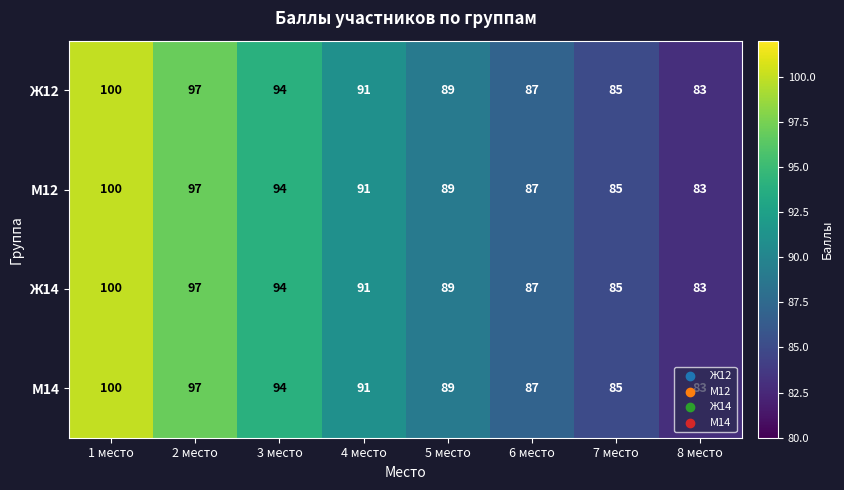

What is the maximum value shown in the chart?

100